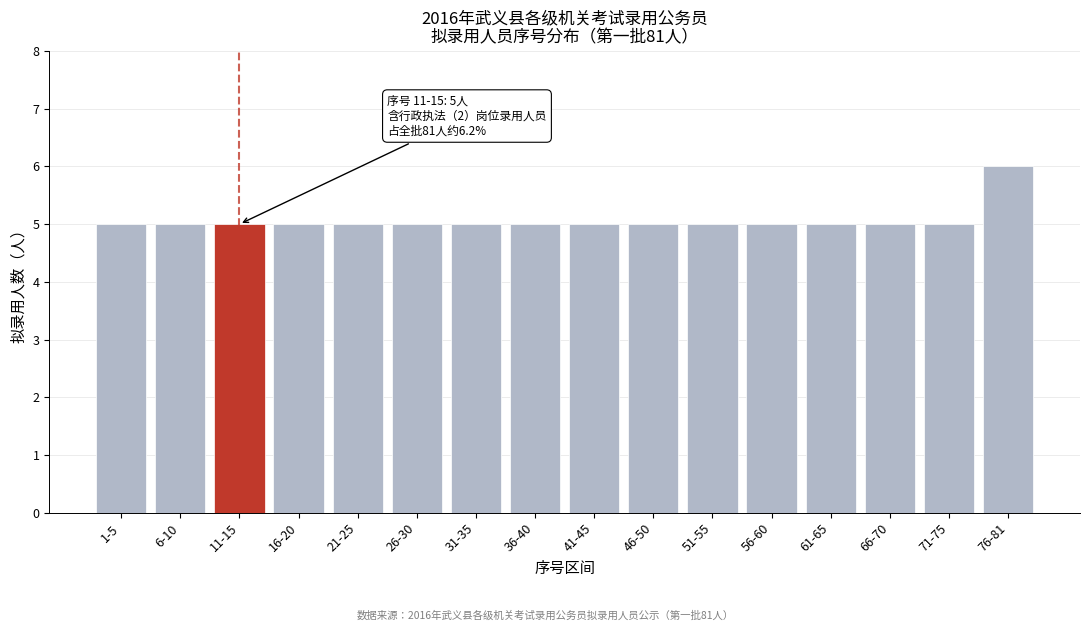

Reading right to left, extract all data points from this chart.

76-81=6	71-75=5	66-70=5	61-65=5	56-60=5	51-55=5	46-50=5	41-45=5	36-40=5	31-35=5	26-30=5	21-25=5	16-20=5	11-15=5	6-10=5	1-5=5